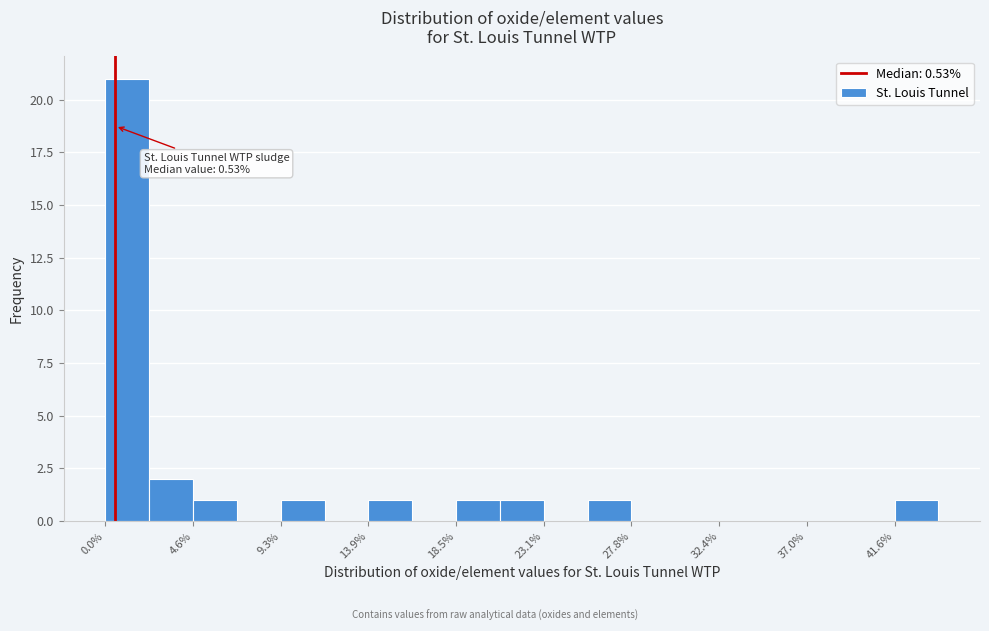

Over which range of the x-axis is the bar tallest?

0.0 to 2.5